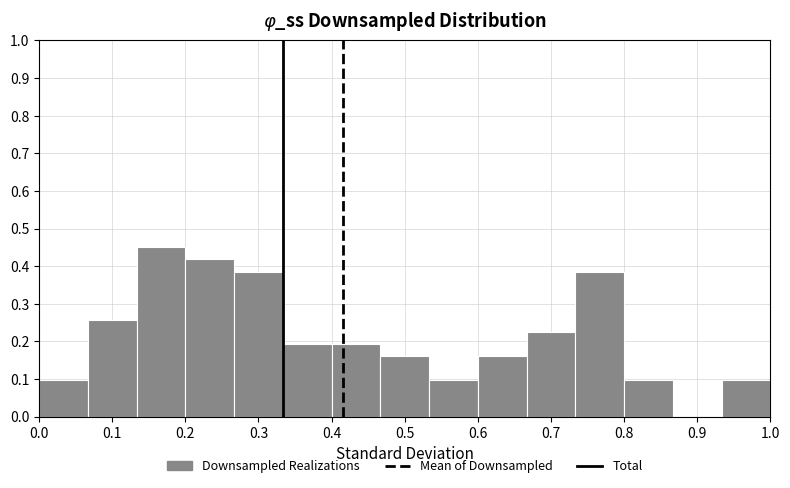

Reading left to right, list every bar in this chart as the range it spans on the x-axis followed by its height. Neither the bar edges nor the heights are printed on the chart, so give them approximately, as read against the axes.

0.00 to 0.07: 0.10
0.07 to 0.13: 0.26
0.13 to 0.20: 0.45
0.20 to 0.27: 0.42
0.27 to 0.33: 0.39
0.33 to 0.40: 0.19
0.40 to 0.47: 0.19
0.47 to 0.53: 0.16
0.53 to 0.60: 0.10
0.60 to 0.67: 0.16
0.67 to 0.73: 0.23
0.73 to 0.80: 0.39
0.80 to 0.87: 0.10
0.87 to 0.93: 0
0.93 to 1.00: 0.10